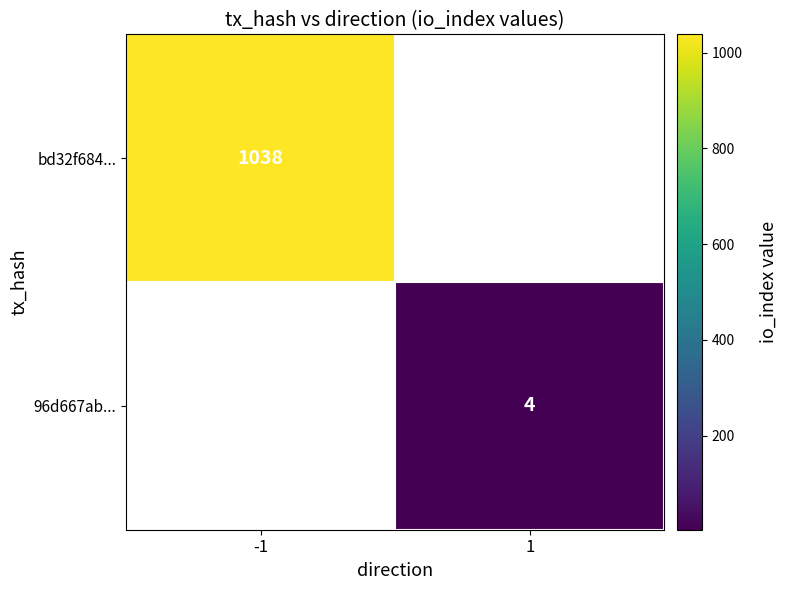

True or false: 96d667ab... has a value of 4 at 1.

True